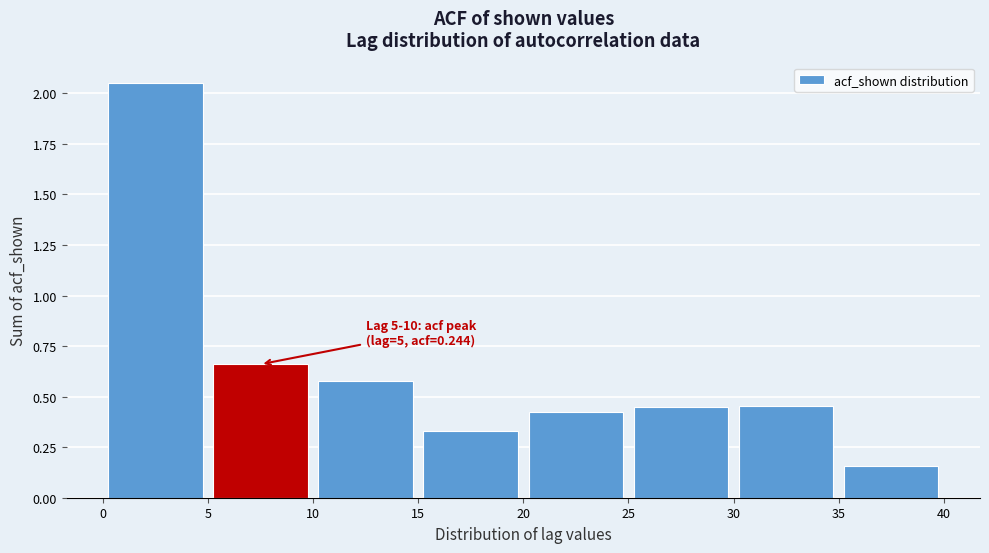

Over which range of the x-axis is the bar tallest?

0 to 5